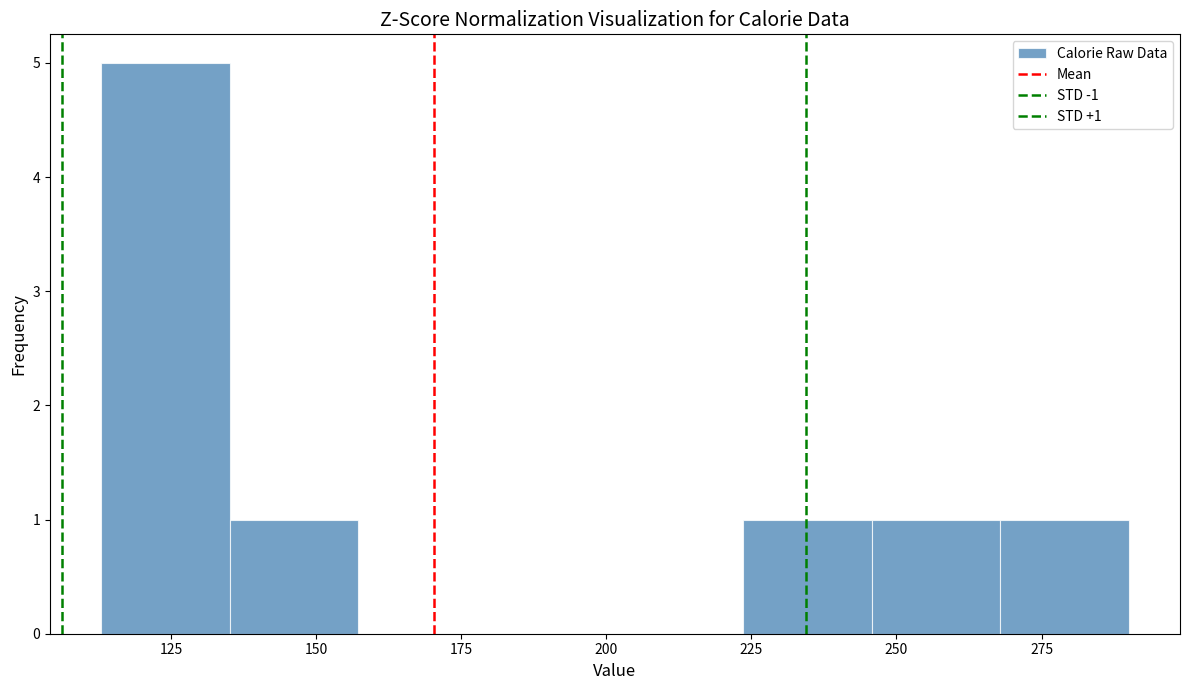

Which range on the x-axis has the tallest bar?

115 to 135